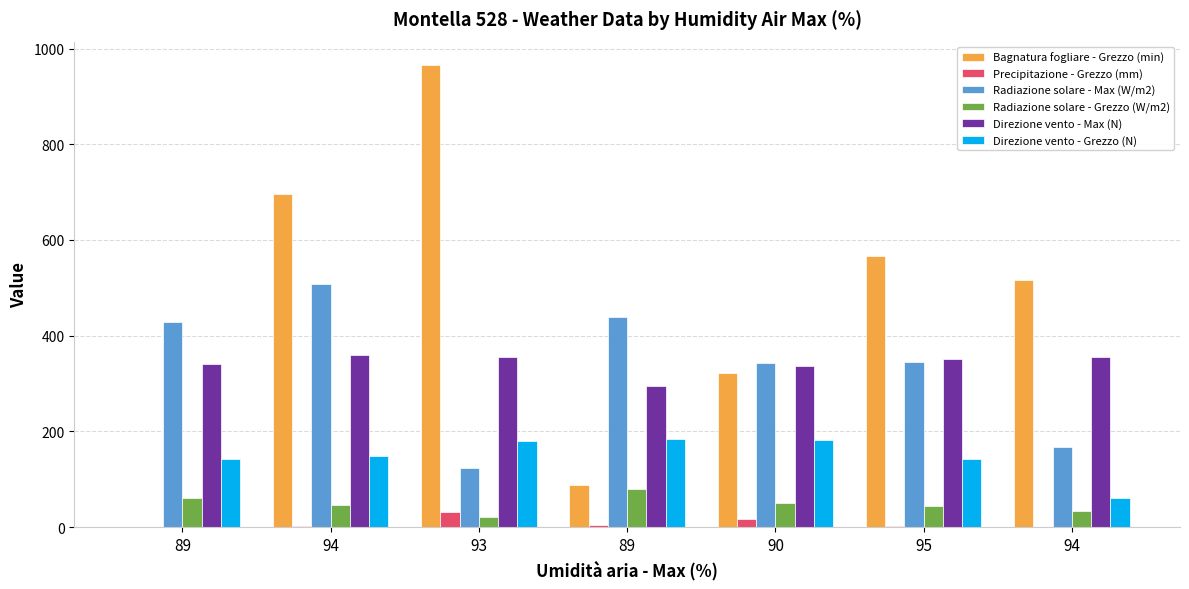

How many groups of bars are there?

7